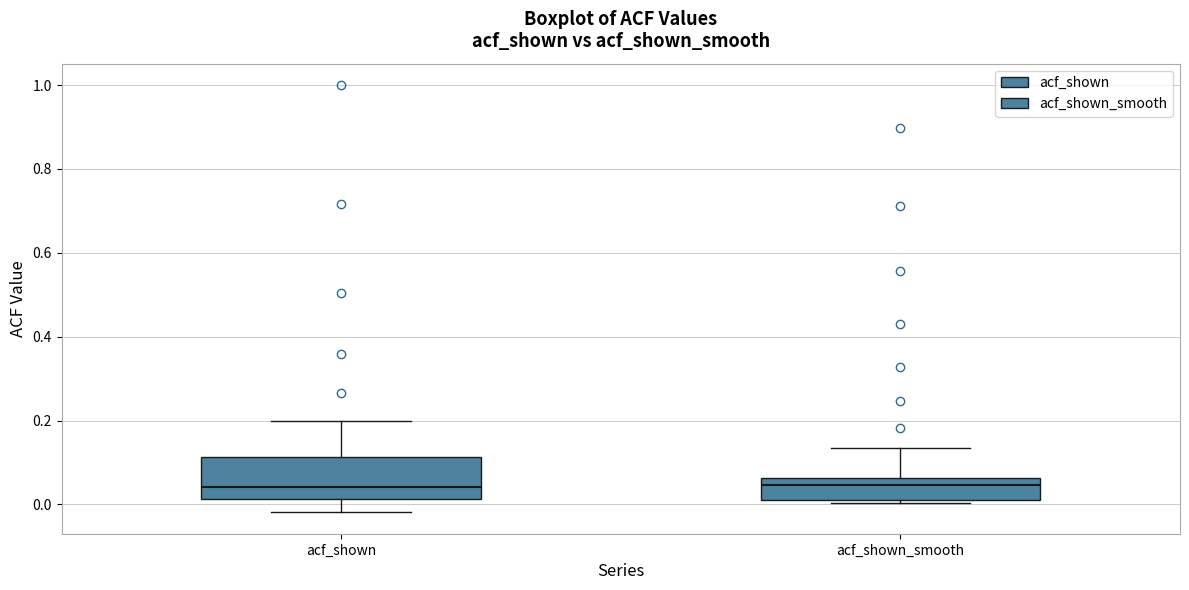

Where is the upper edge of the box for acf_shown on the y-axis? The values are not printed on the chart, so give them approximately, as read against the axis.

0.12